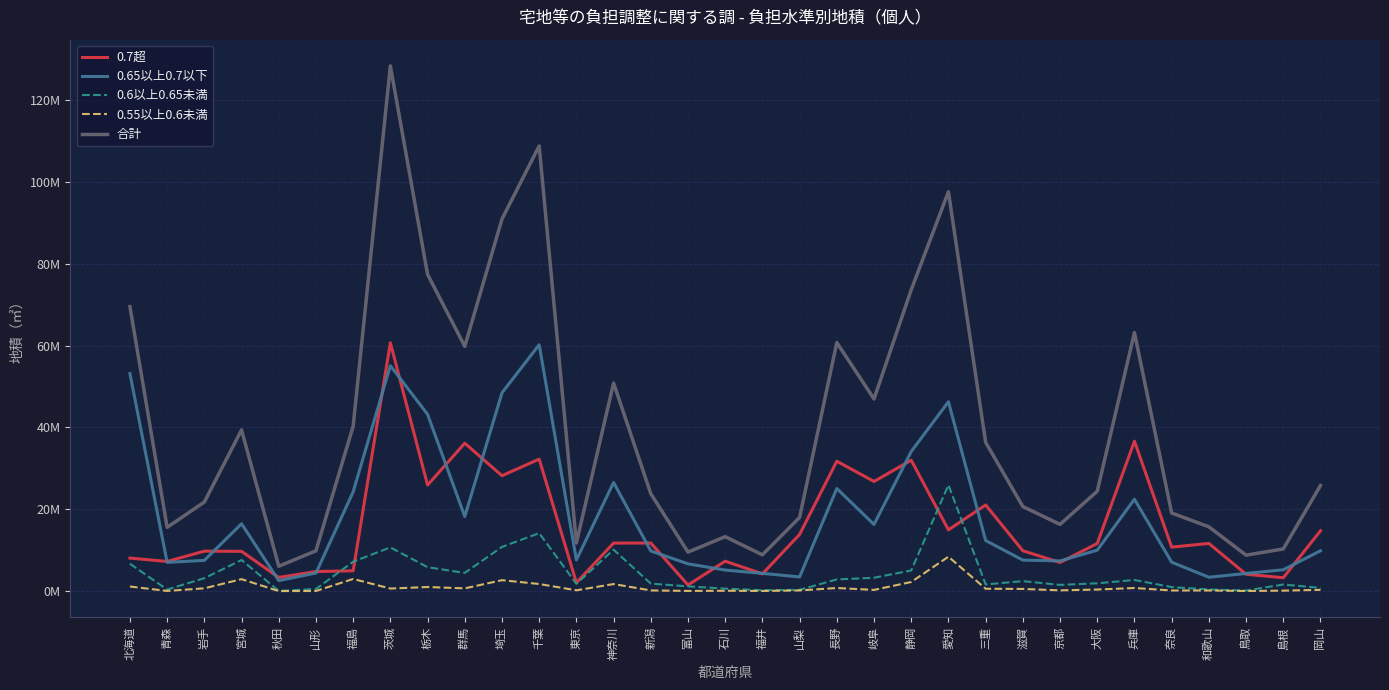

What is the difference between the 0.6以上0.65未満 values at 東京 and 三重?

151955